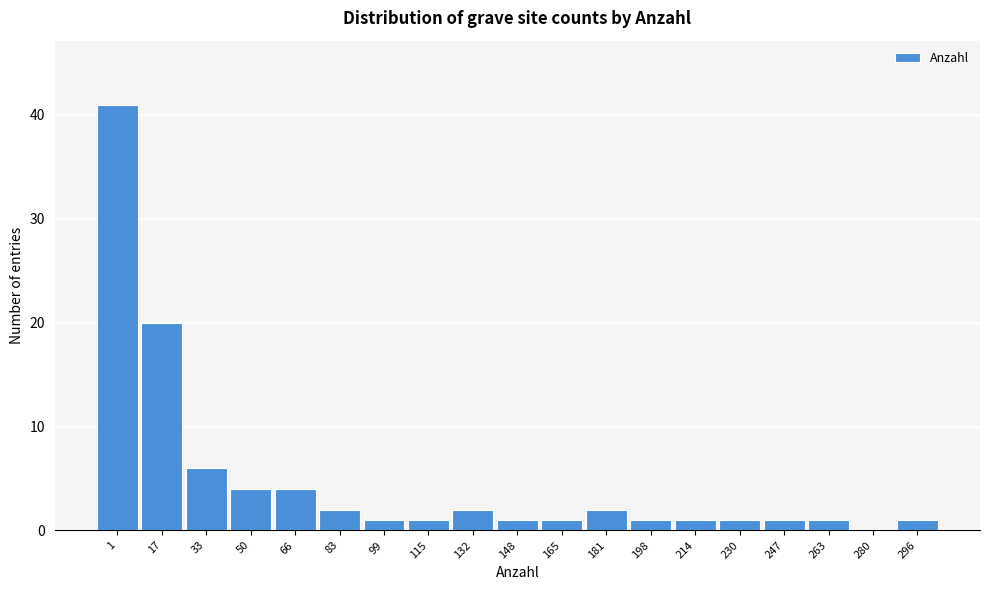

Reading left to right, what are all the values shown in this chart?

1=41	17=20	33=6	50=4	66=4	83=2	99=1	115=1	132=2	148=1	165=1	181=2	198=1	214=1	230=1	247=1	263=1	280=0	296=1